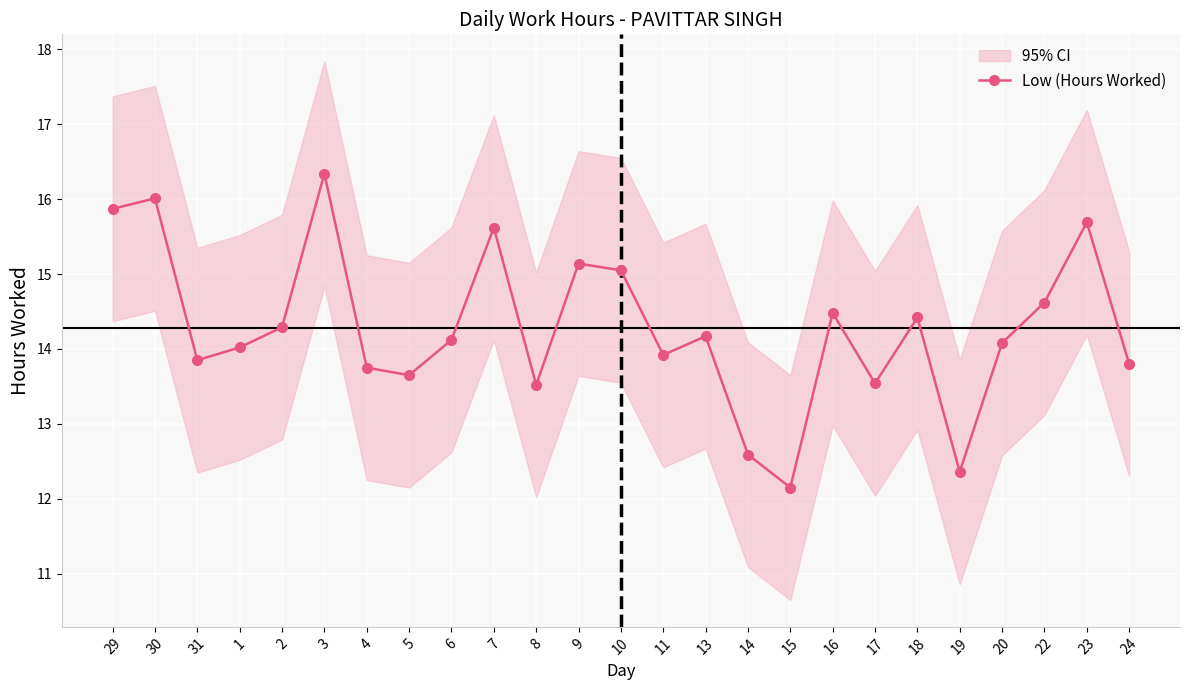

What position from the left is 9?

12